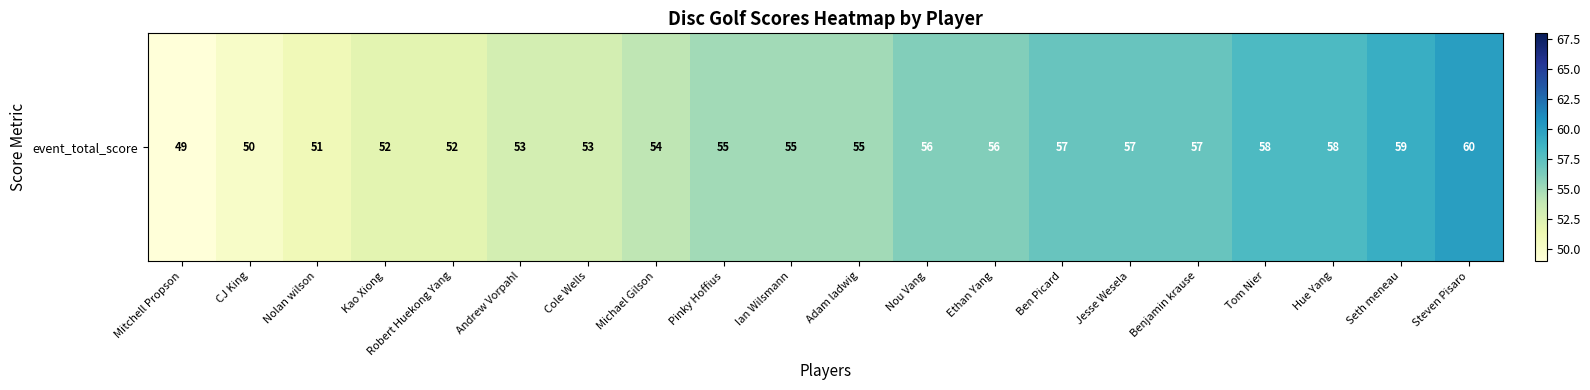

Where does the data first go above 55?

Nou Vang